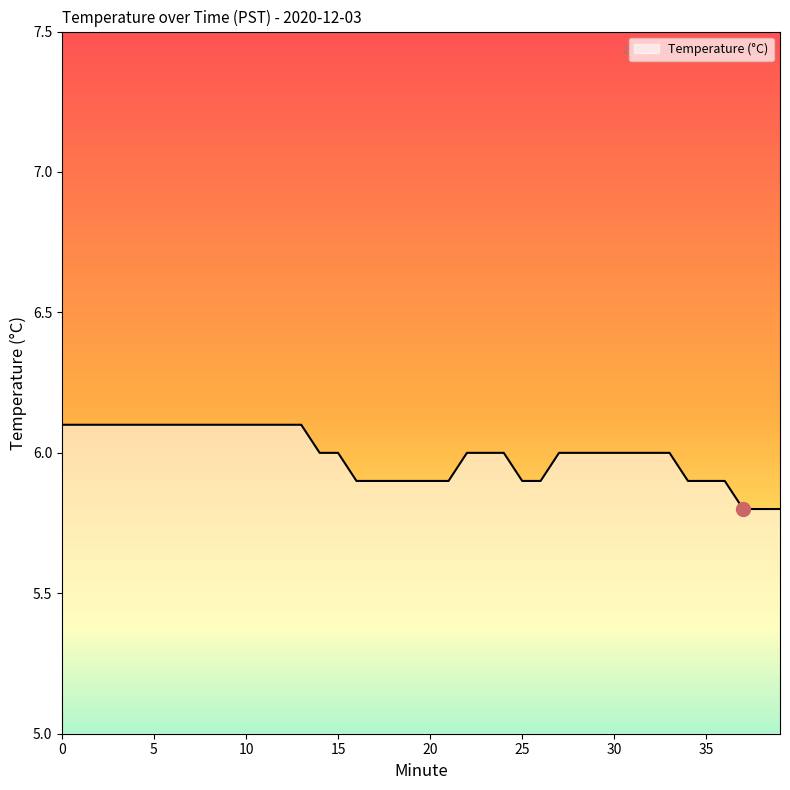

What is the smallest value displayed?

5.8